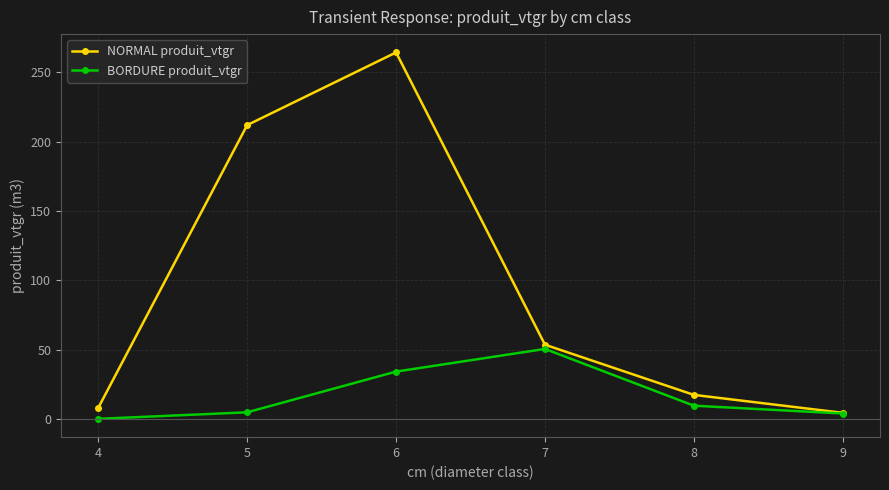

What is the highest value of the NORMAL produit_vtgr series?

264.3